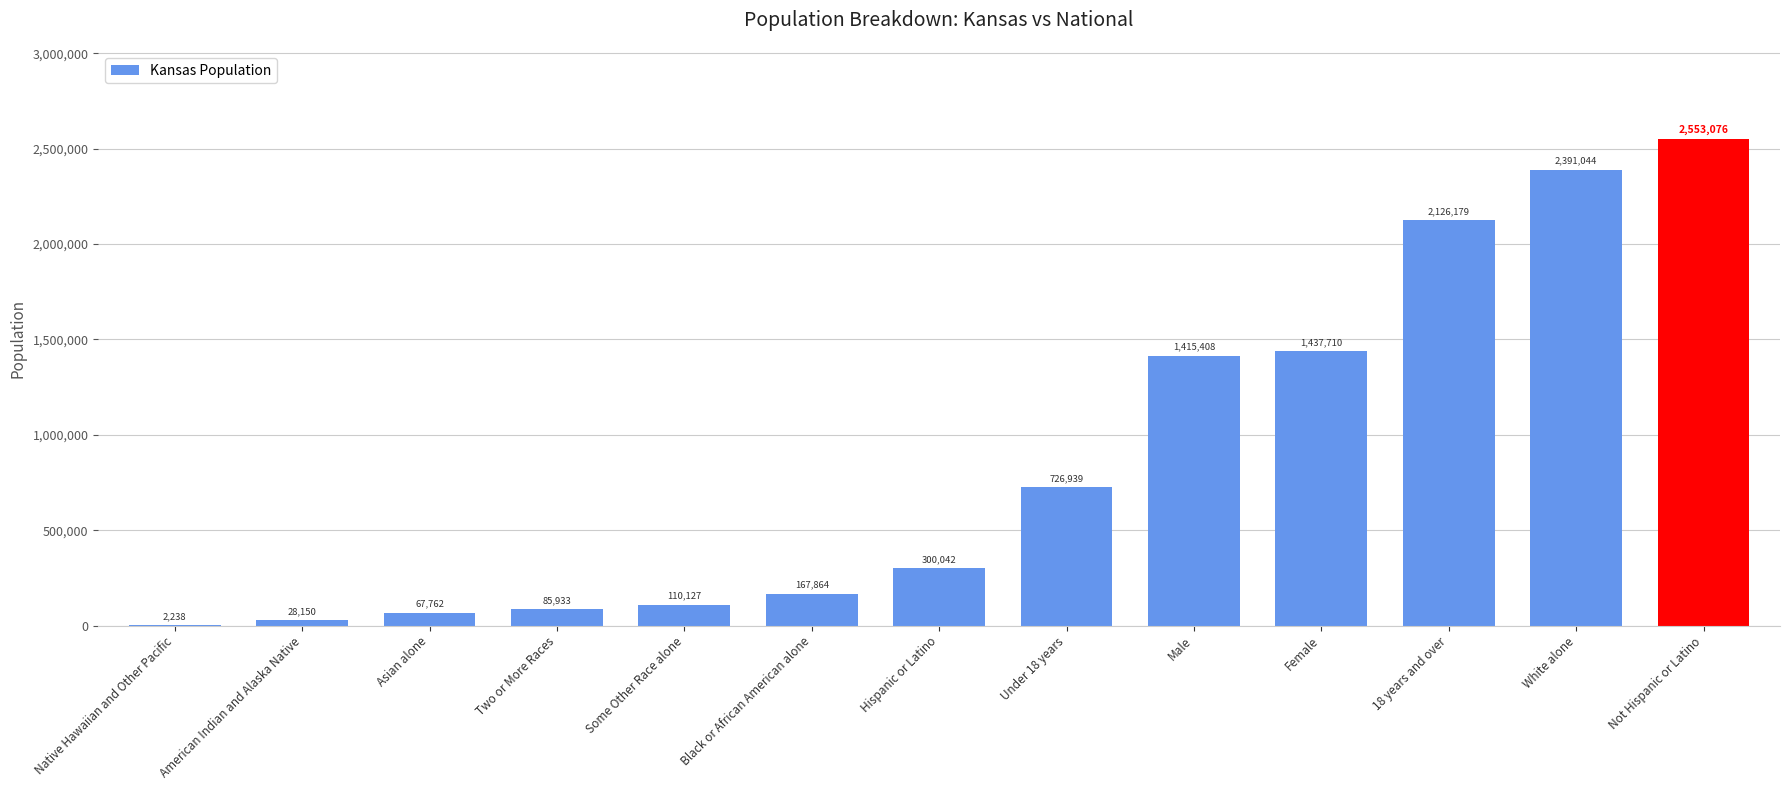

Are the bars horizontal?

No